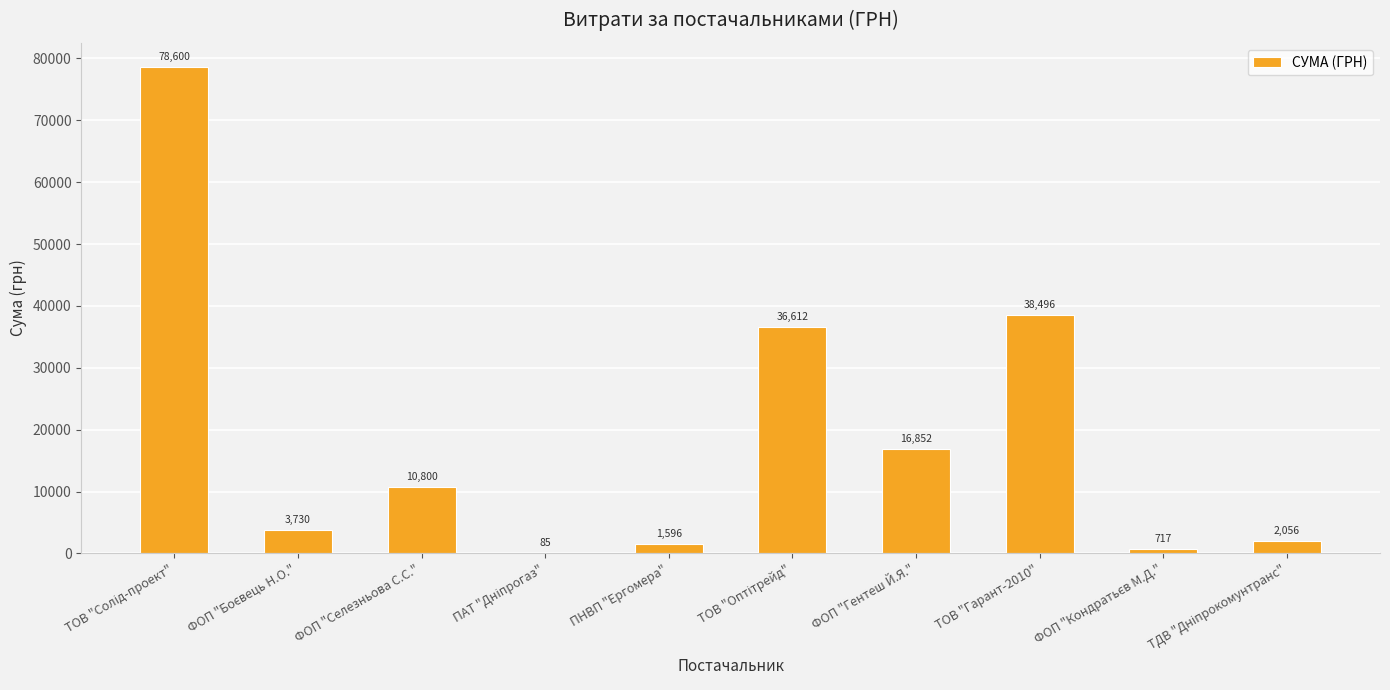

How many categories are shown in the chart?

10